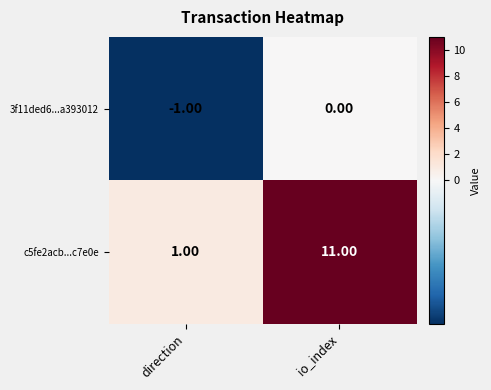

What is the difference between the maximum and minimum values in the c5fe2acb...c7e0e series?

10